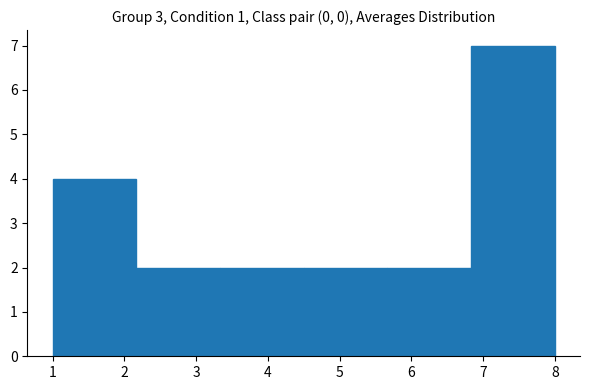

Over which range of the x-axis is the bar tallest?

6.8 to 8.0